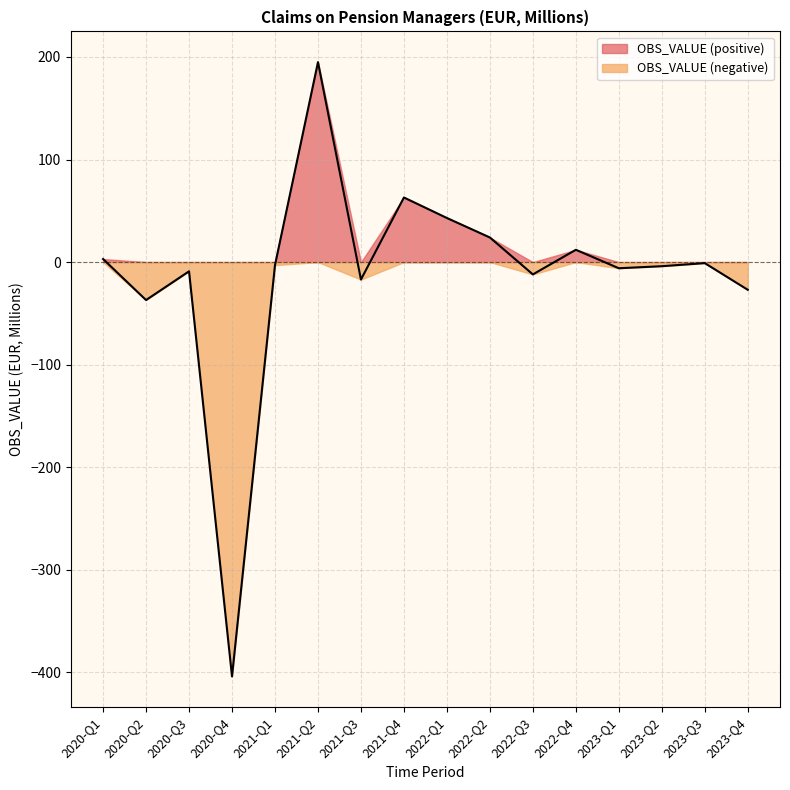

What is the label of the 9th point from the right?

2021-Q4